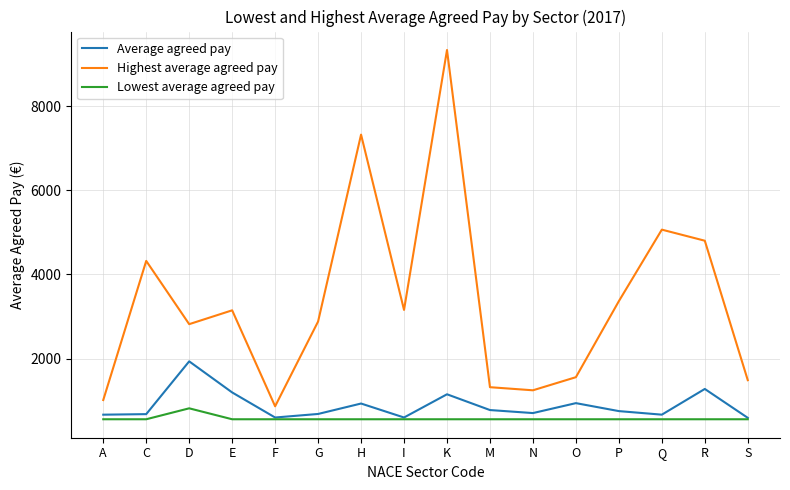

Read the Average agreed pay value at I.

598.8